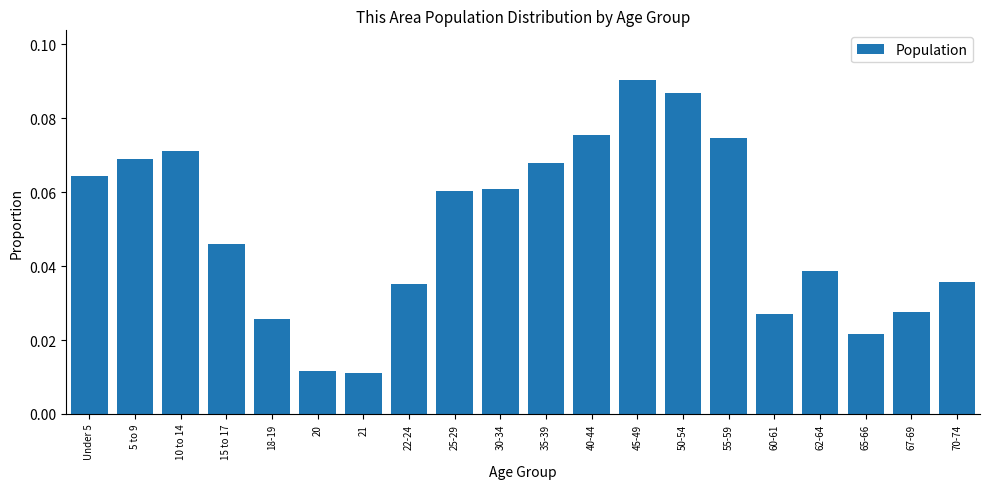

How many values are between 0 and 1?

20